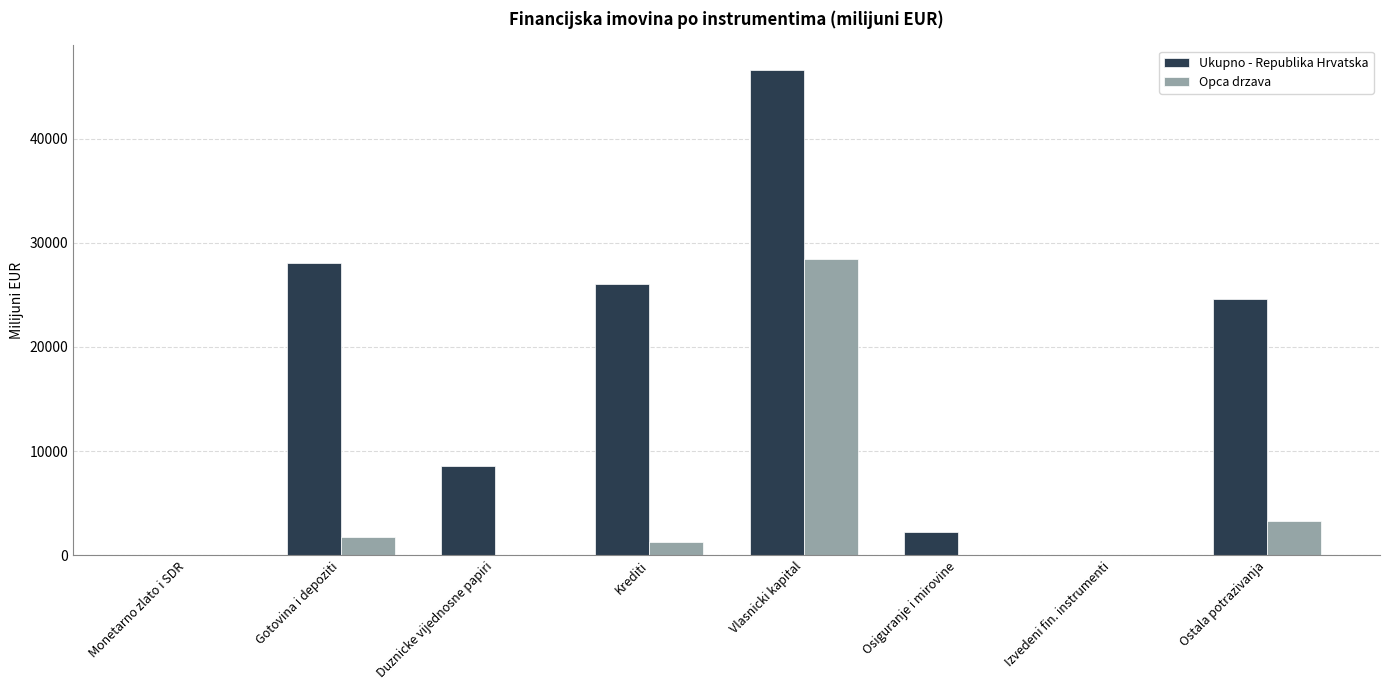

What are all the series names shown in the legend?

Ukupno - Republika Hrvatska, Opca drzava